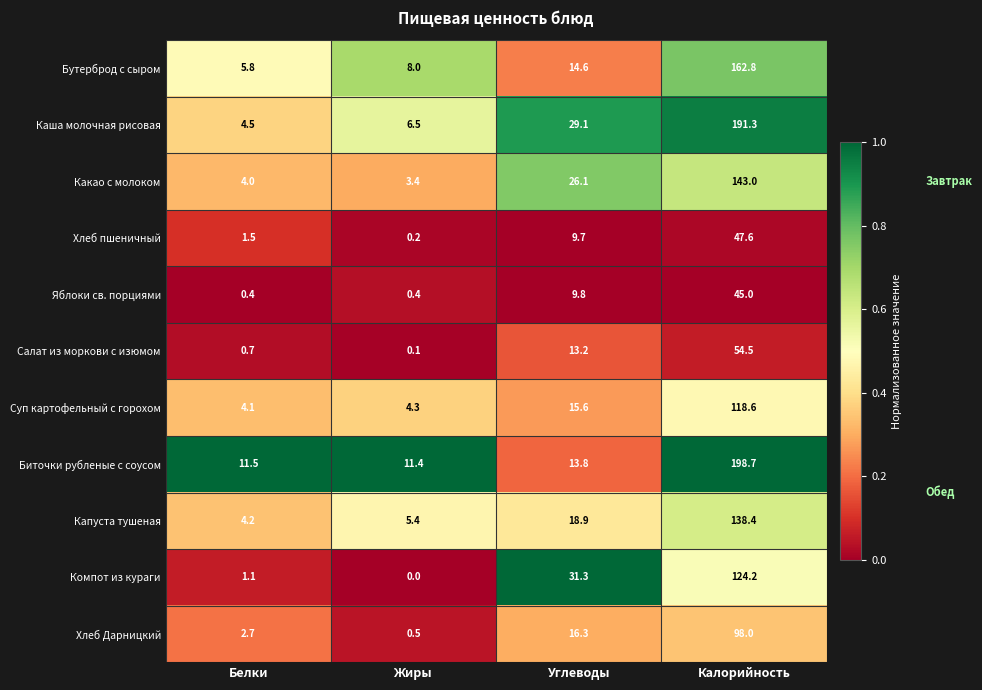

Is the value of Компот из кураги at Жиры greater than the value of Хлеб Дарницкий at Жиры?

No